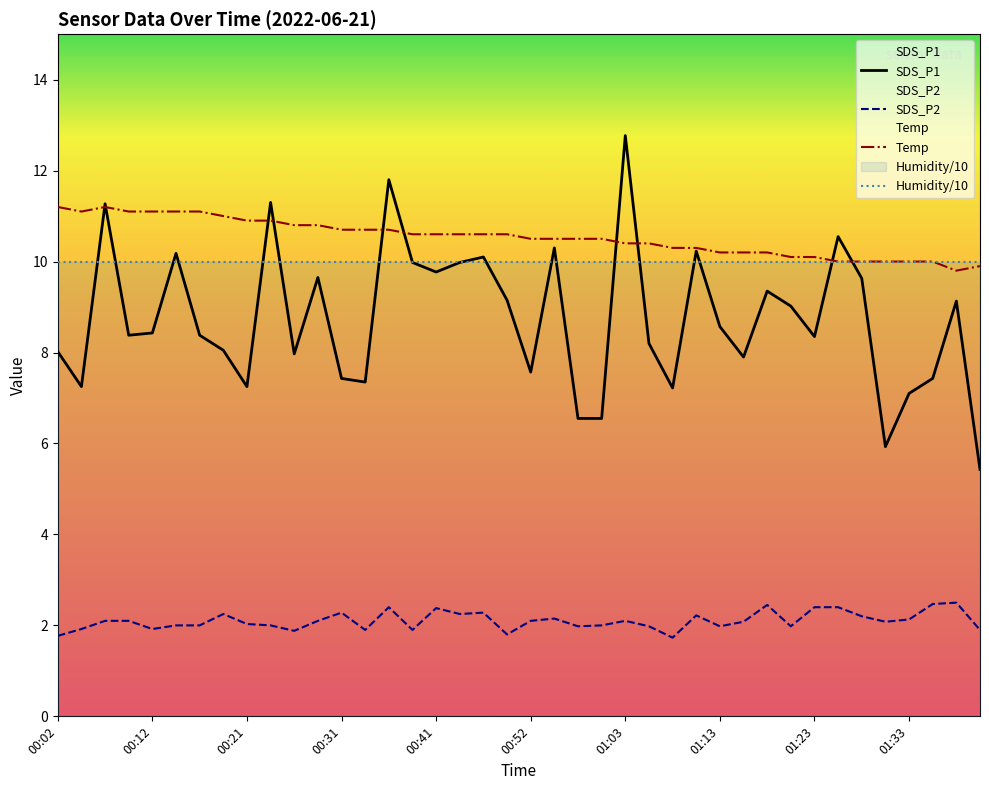

The SDS_P2 series shows 1.1 at 00:41. True or false?

False